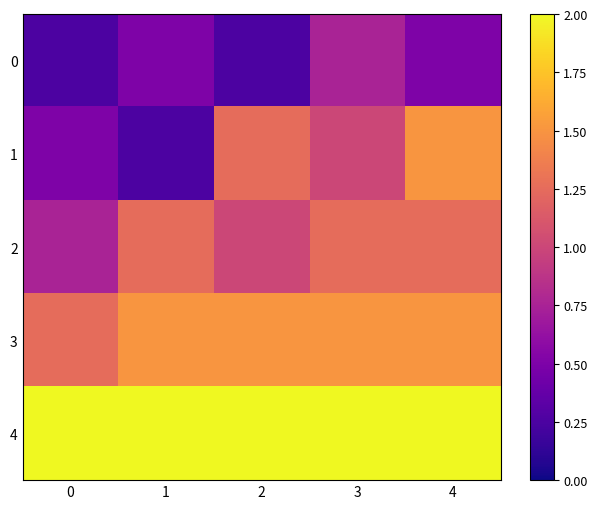

What is the total value across all series at 4?

6.8